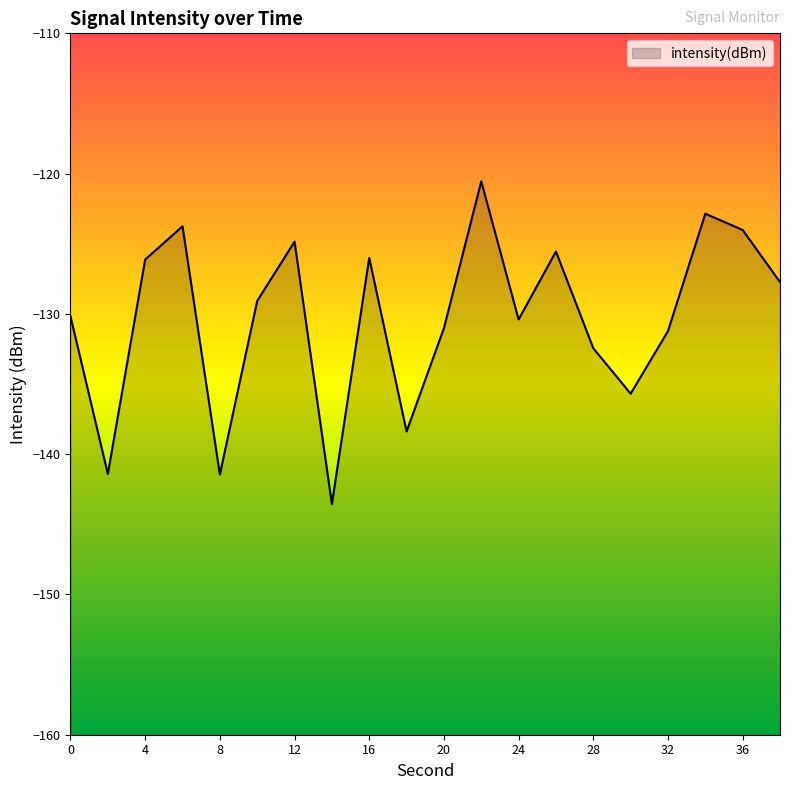

Where is the first local minimum?

2